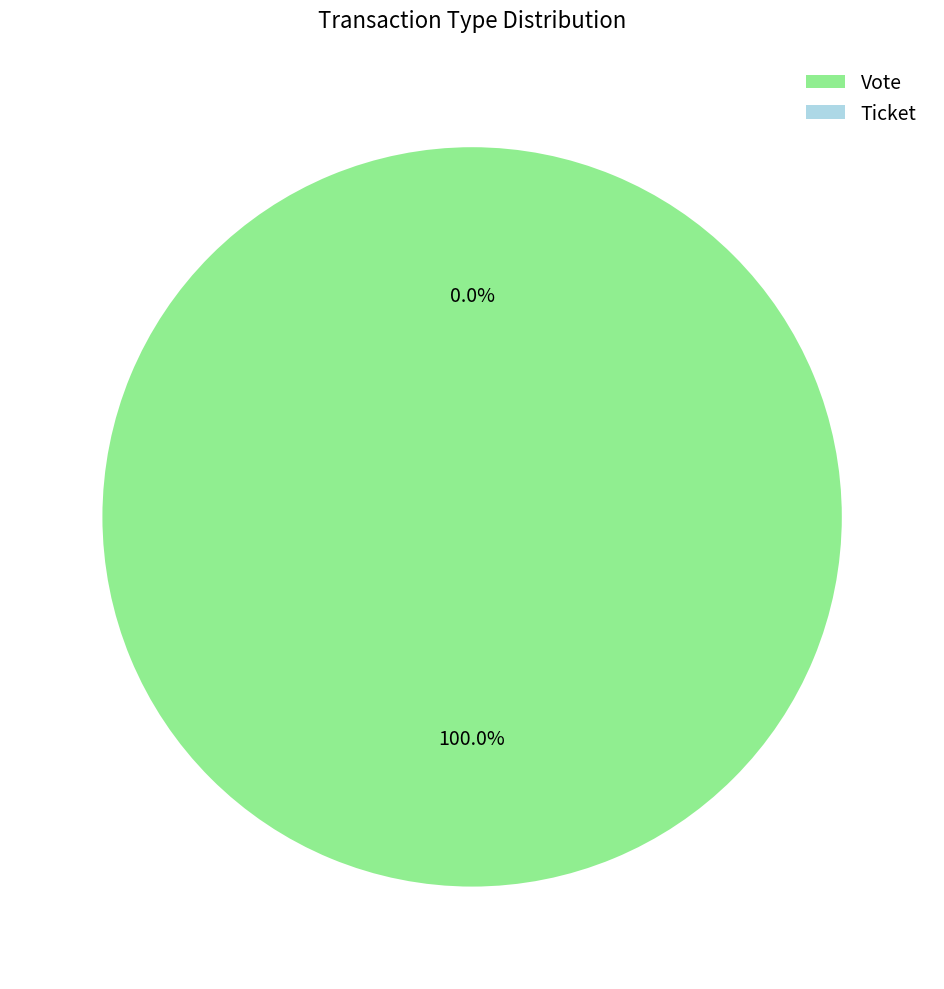

What portion of the pie excludes Ticket?

100.0%